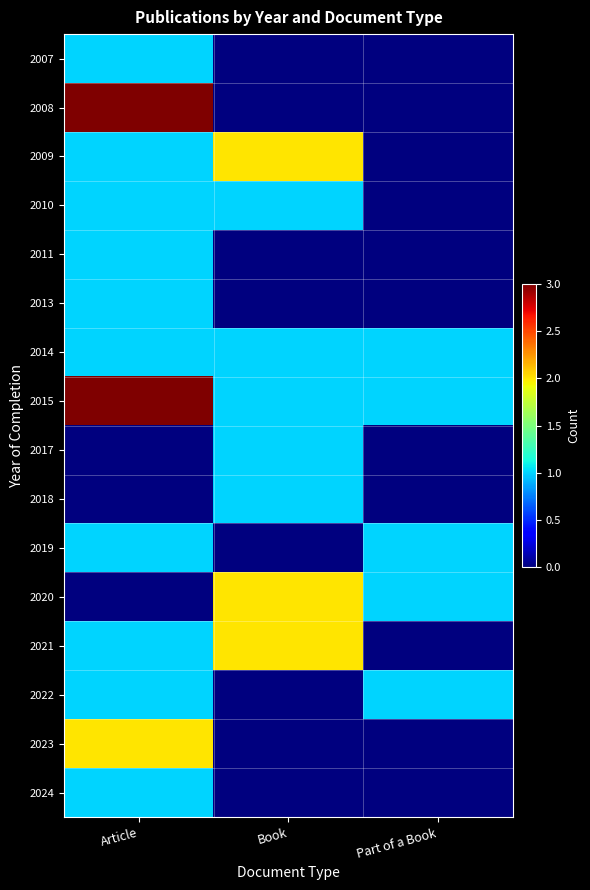

At how many categories does at least one series exceed 0?

3